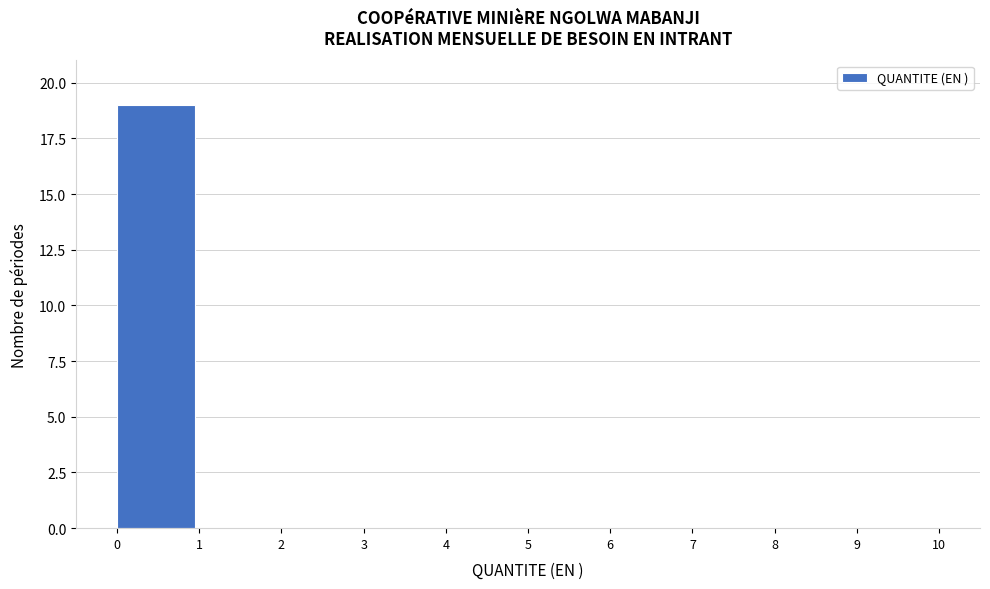

Over which range of the x-axis is the bar tallest?

0 to 1